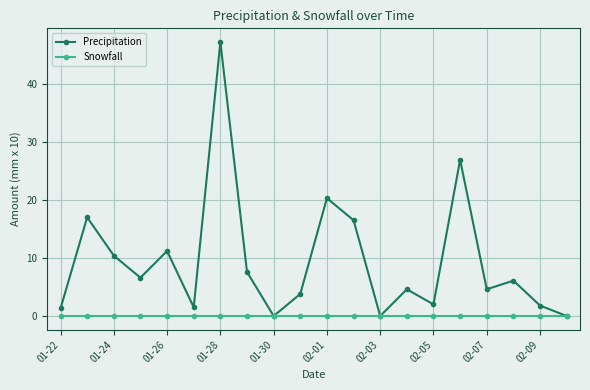

How many interior local valleys does the Precipitation series have?

6